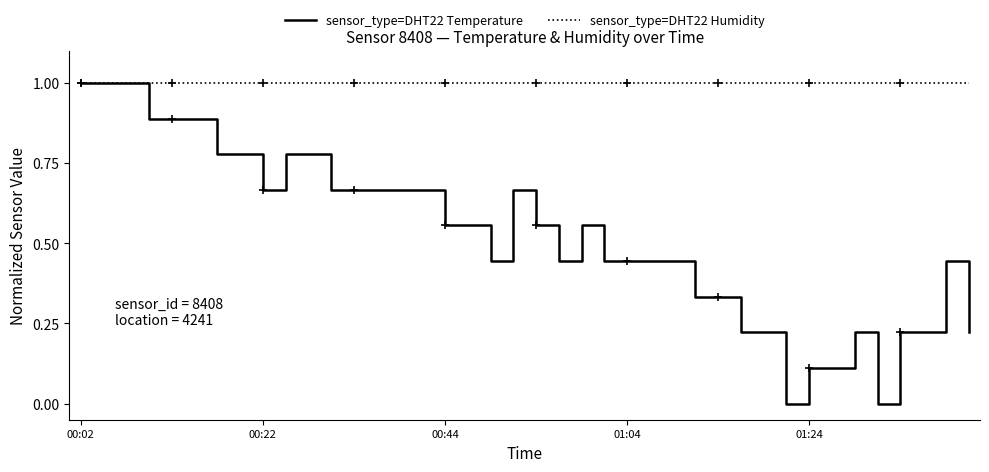

What is the greatest value displayed?

1.0